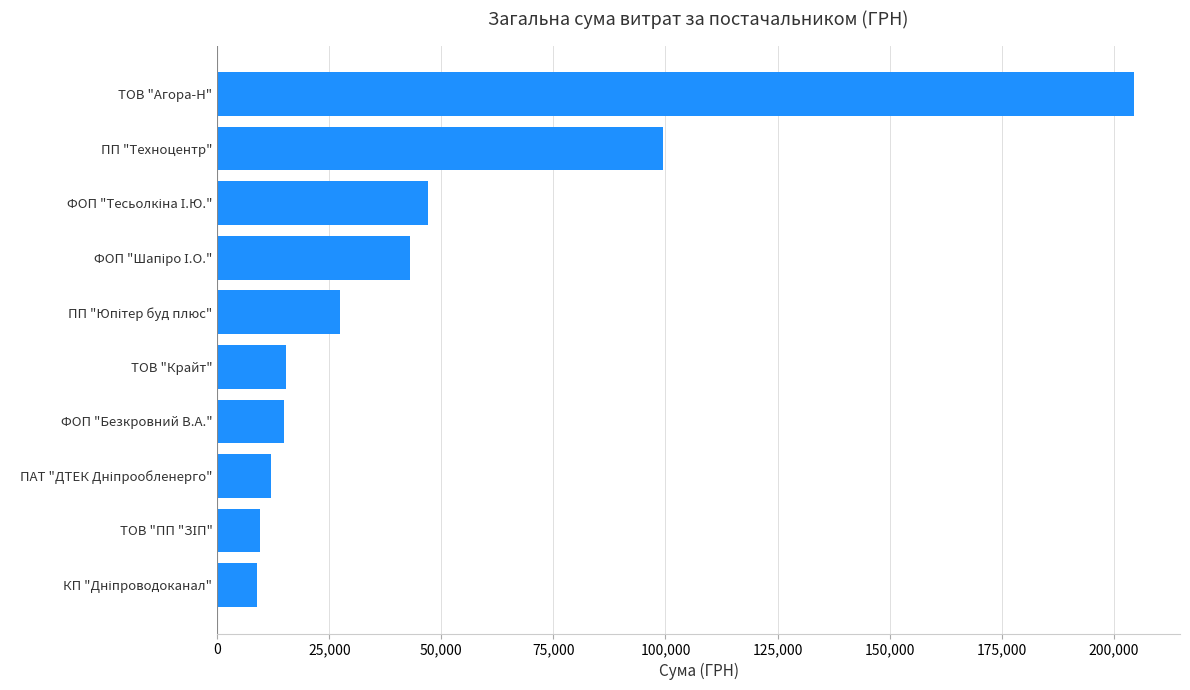

What is the difference between the maximum and minimum values?

195589.1